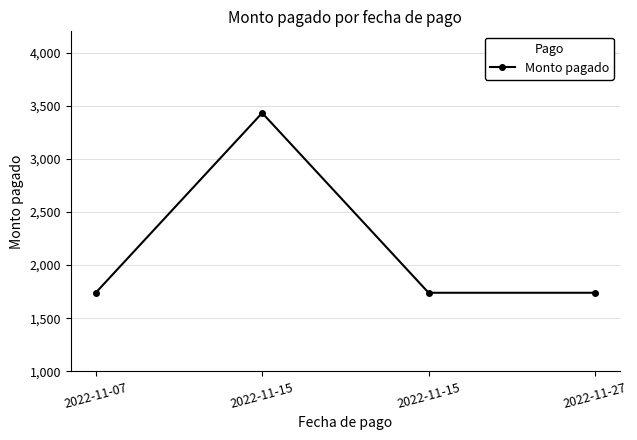

What is the smallest value displayed?

1740